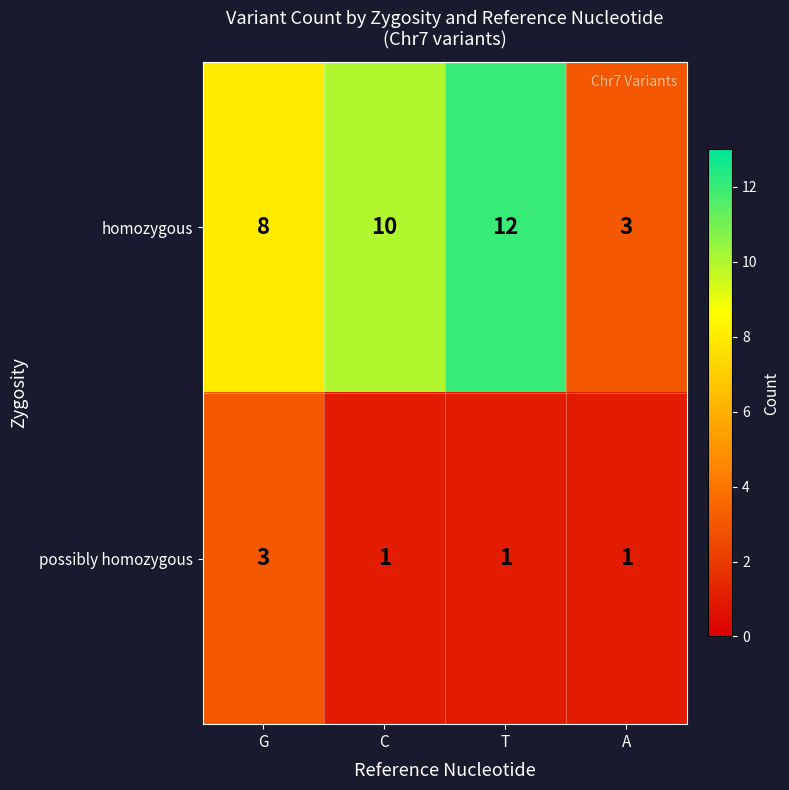

Rank the categories by homozygous value from lowest to highest.

A, G, C, T